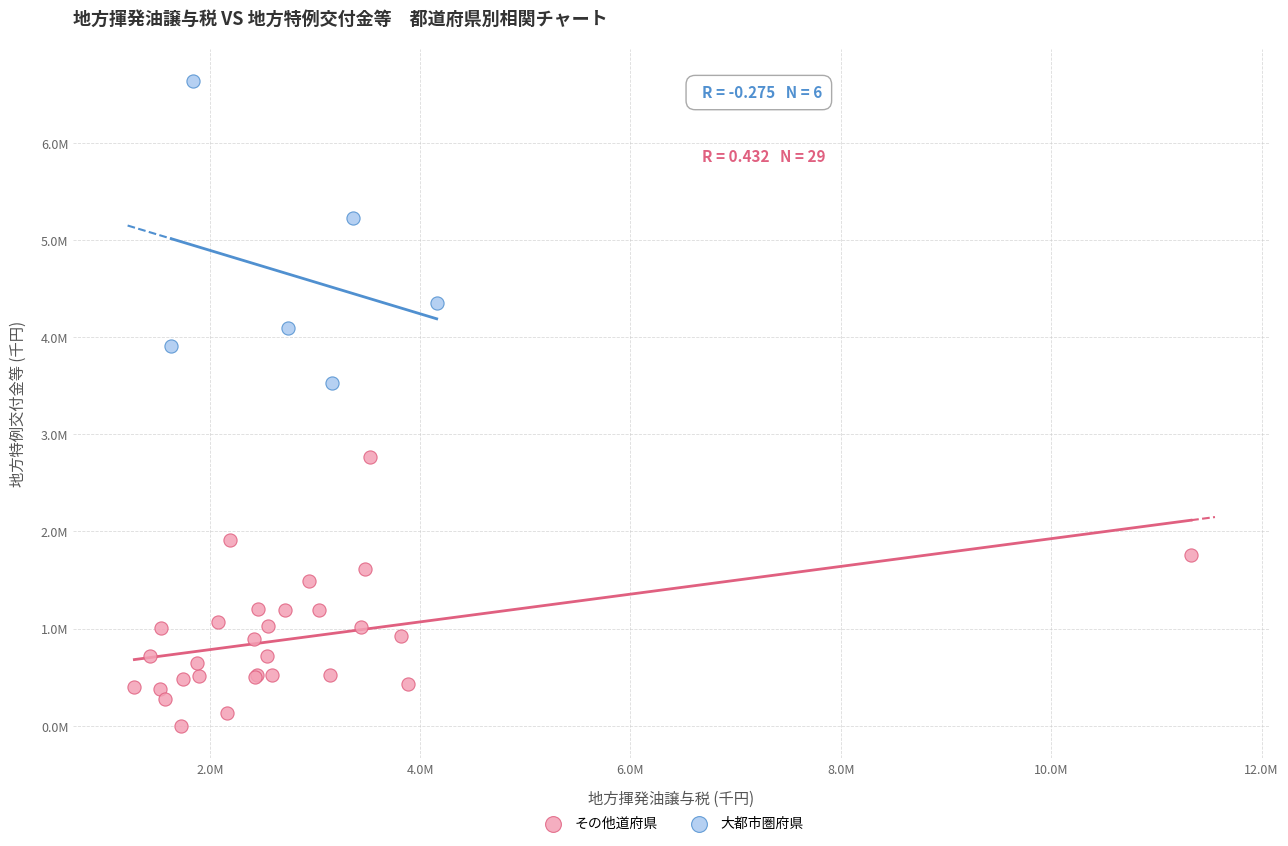

Which series has the widest spread of Y values?

大都市圏府県